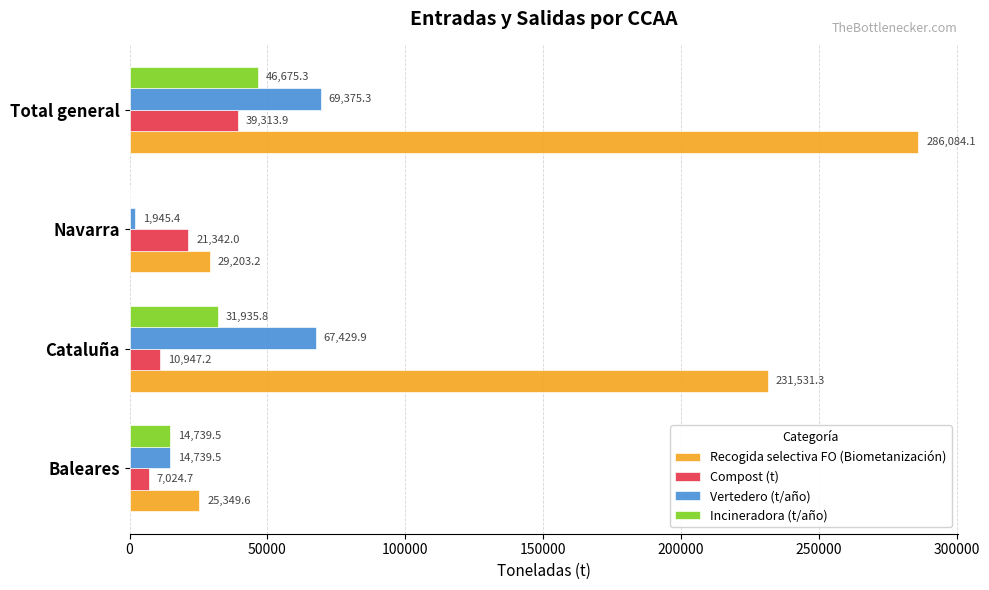

How many distinct data groups are displayed?

4